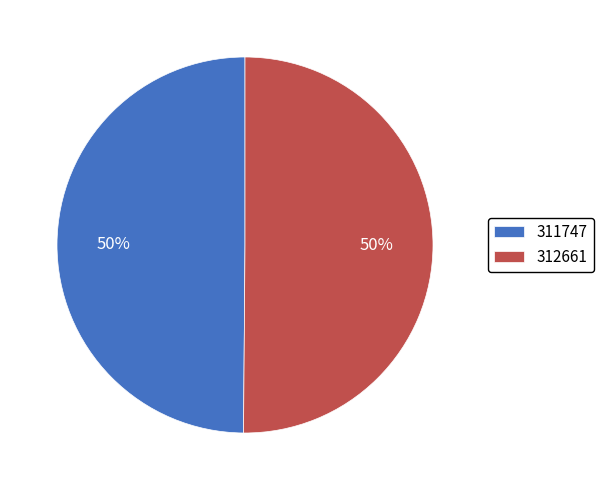

What is the ratio of the value at 311747 to the value at 312661?

1.0